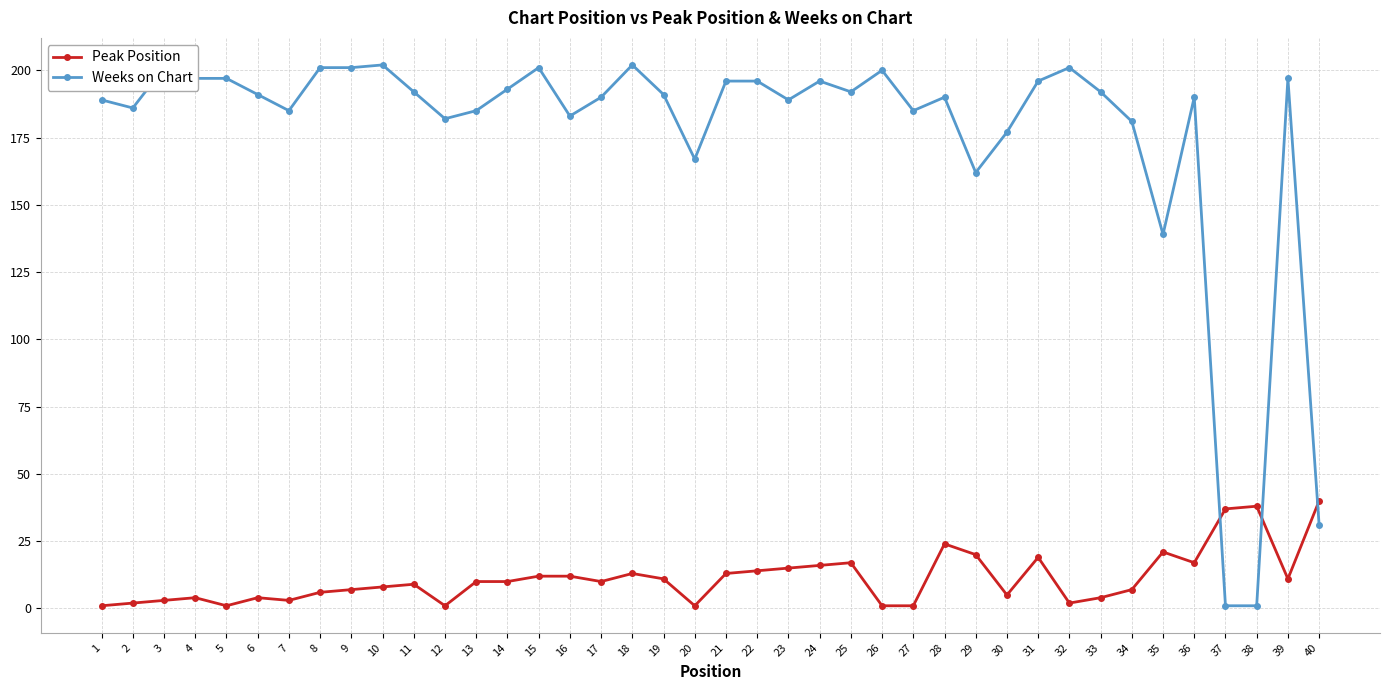

Rank the series by their maximum value, from highest to lowest.

Weeks on Chart, Peak Position